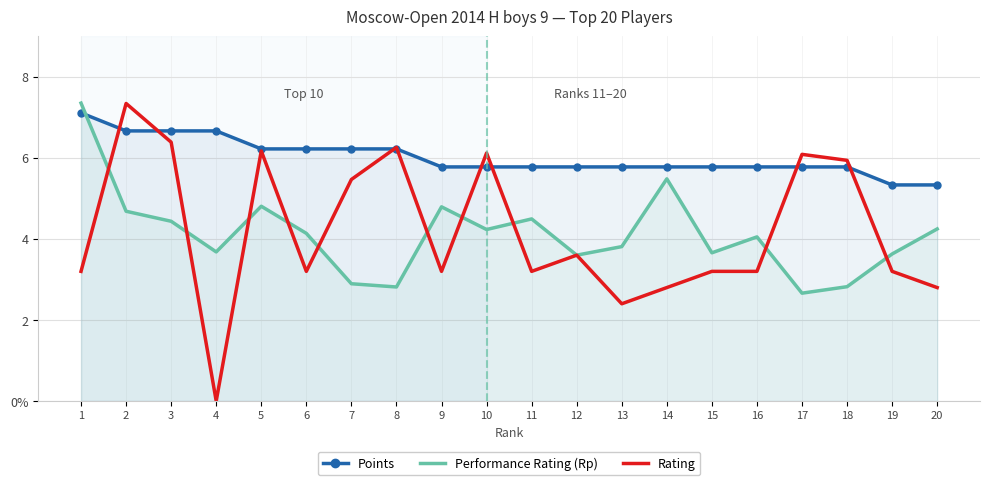

Which category has the highest value in the Points series?

1